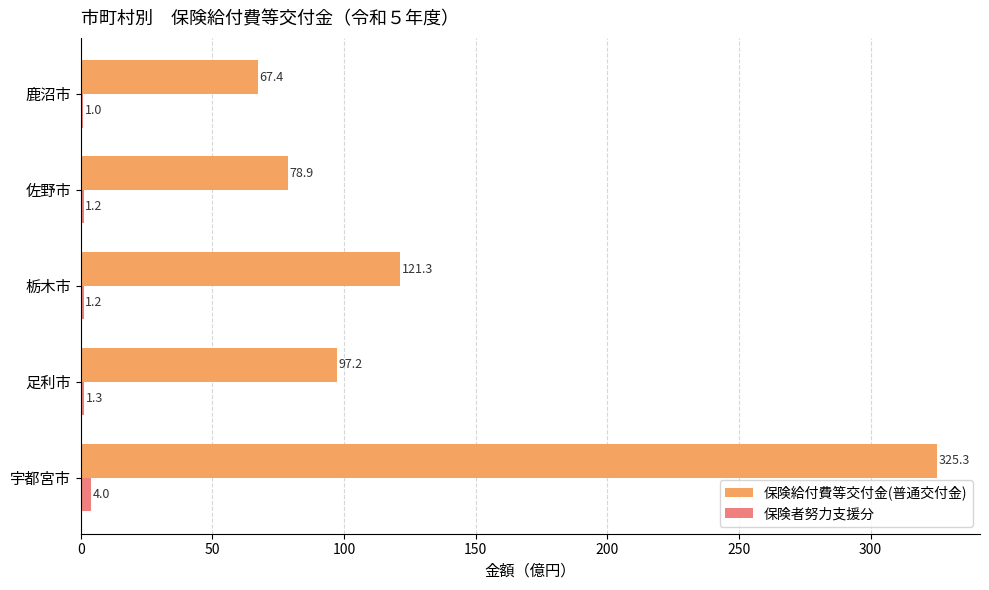

What are all the series names shown in the legend?

保険給付費等交付金(普通交付金), 保険者努力支援分